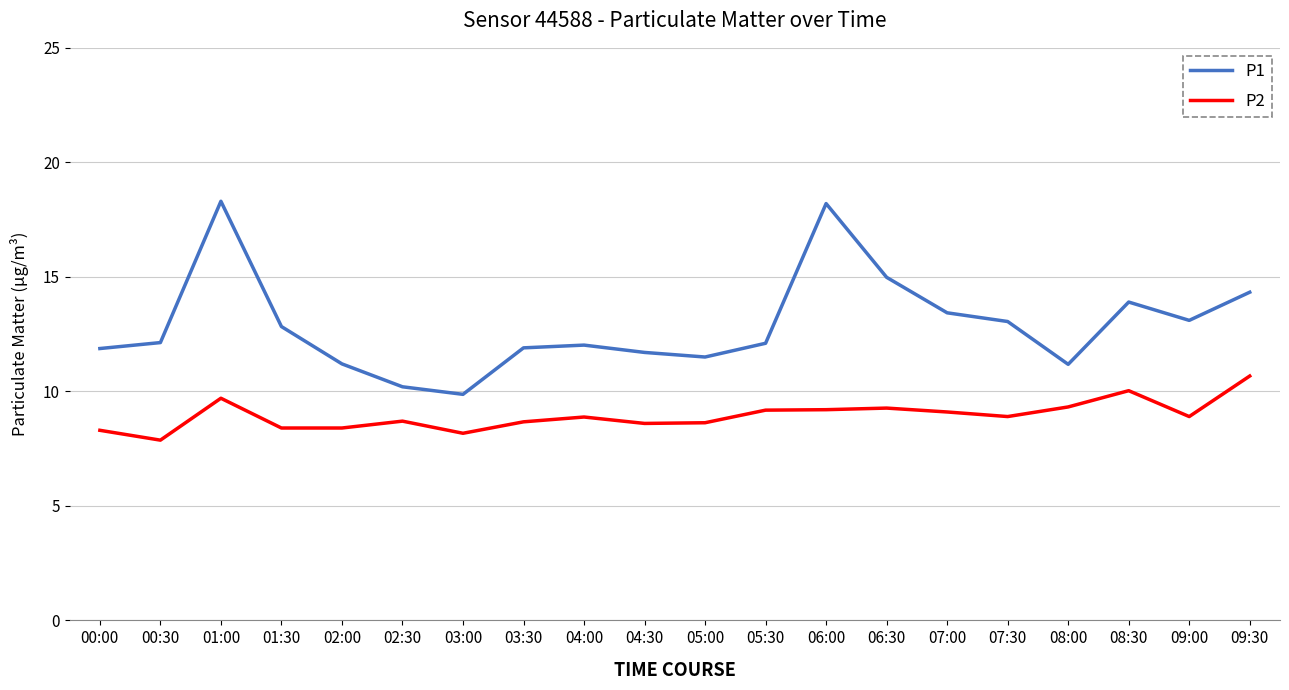

Is the value of P1 at 05:30 greater than the value of P2 at 07:00?

Yes